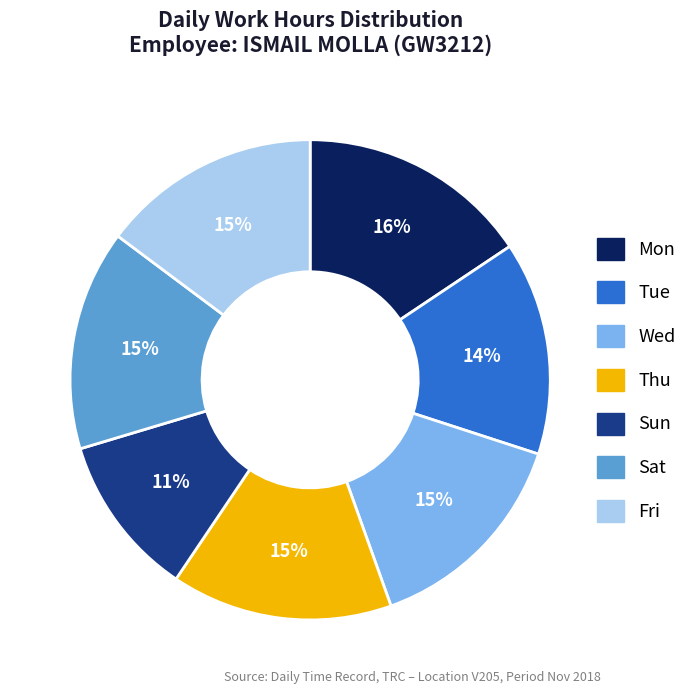

To the nearest percent, what percentage of the pie is Mon?

16%